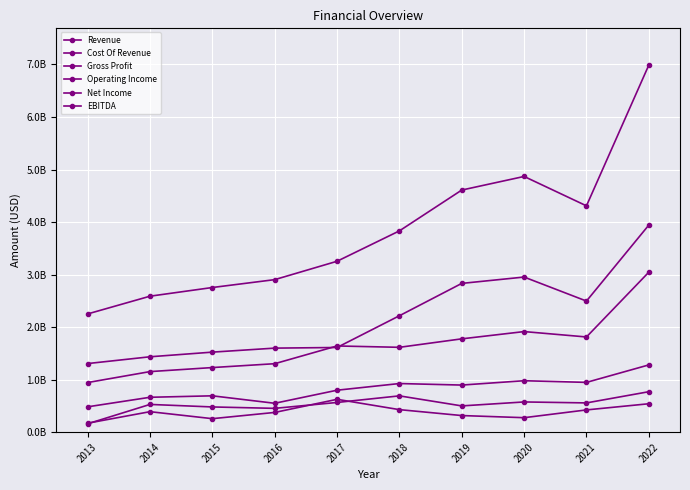

Rank the categories by Revenue value from highest to lowest.

2022, 2020, 2019, 2021, 2018, 2017, 2016, 2015, 2014, 2013